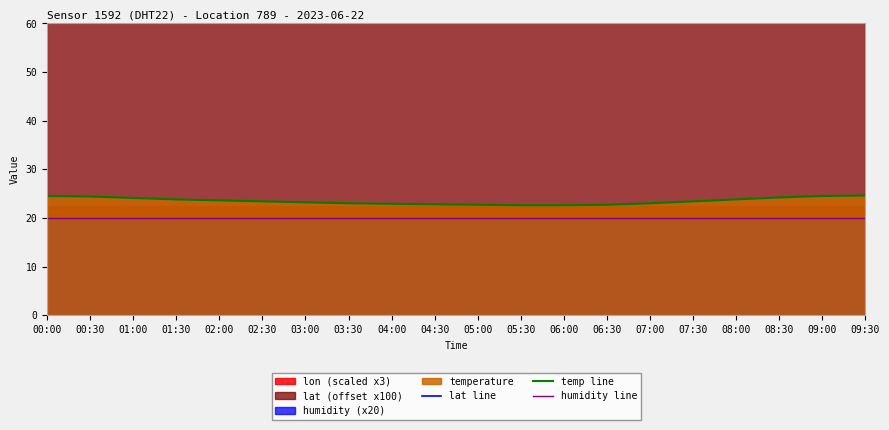

Which series has the largest range (max minus min)?

temp line